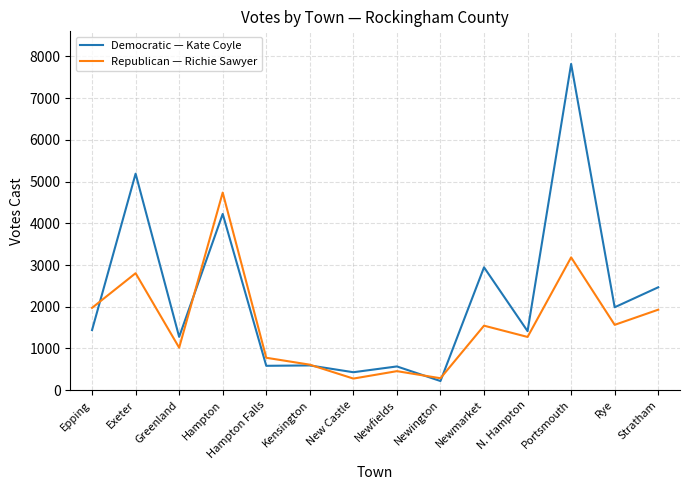

What is the approximate value of Republican — Richie Sawyer at Newfields?

456